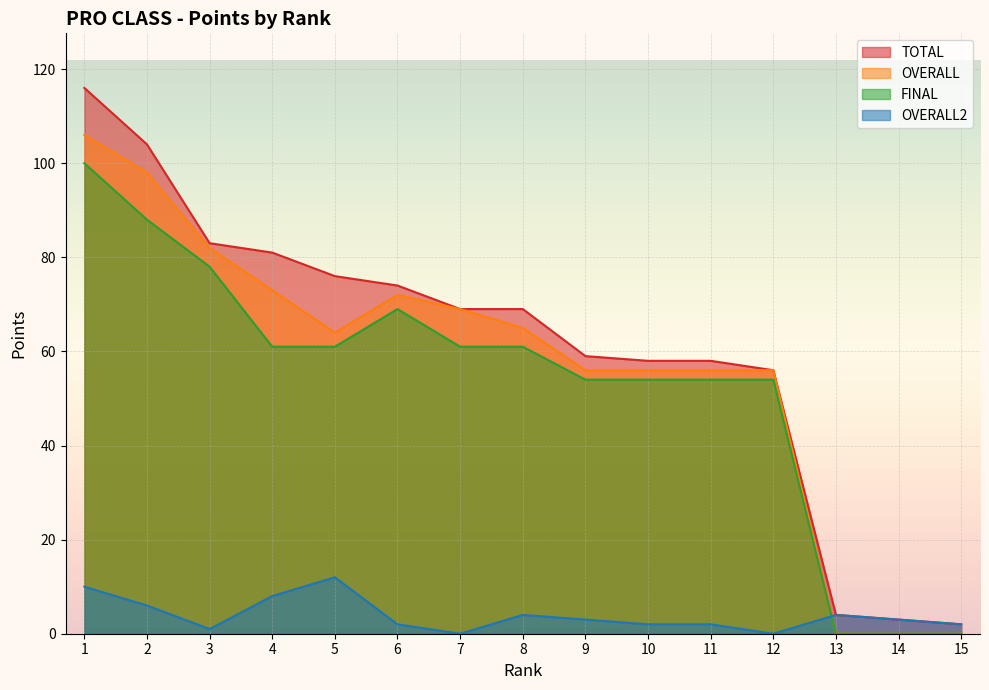

The OVERALL2 series shows 10 at 1. True or false?

True